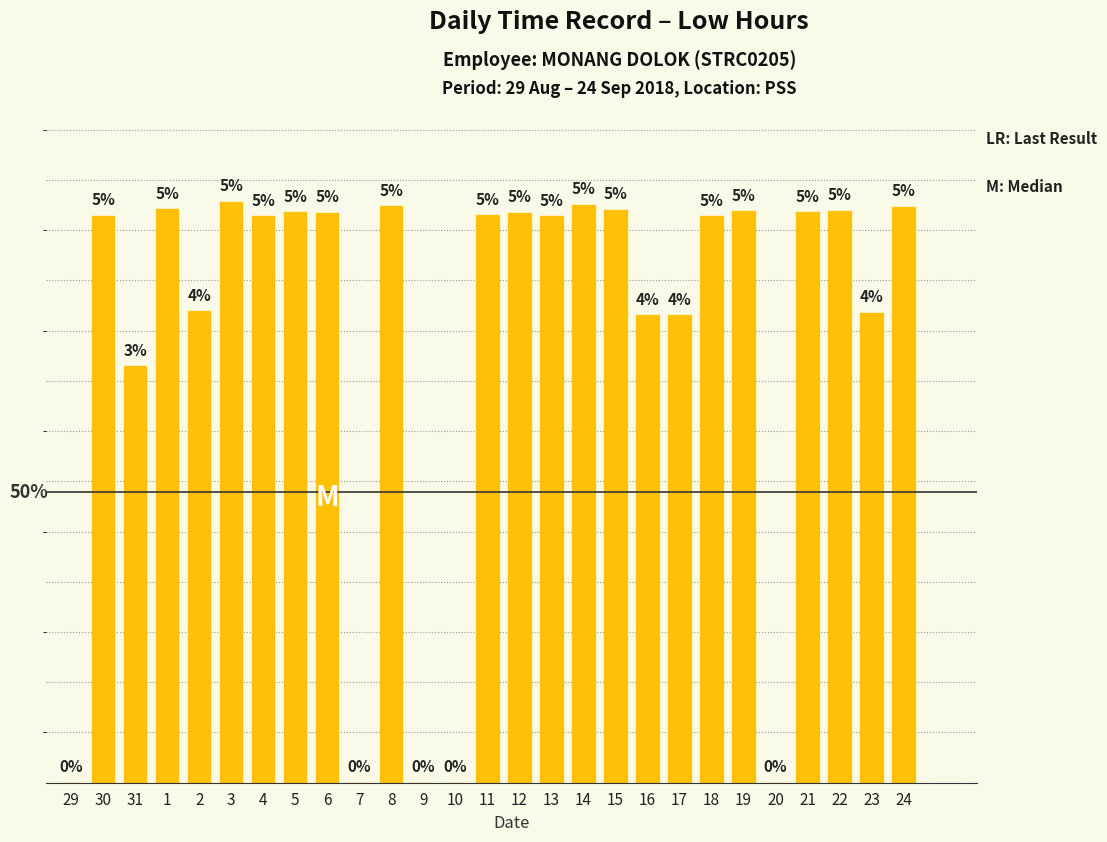

Are the bars horizontal?

No